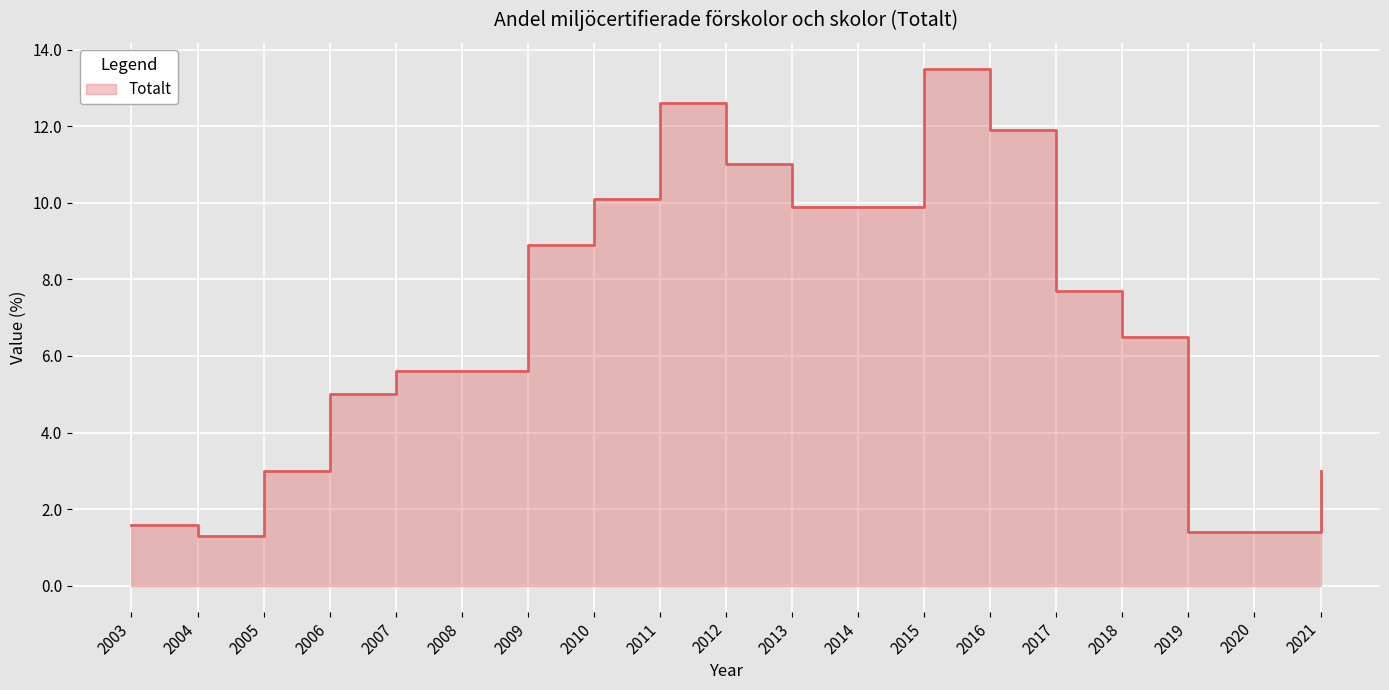

What is the average value?

6.8